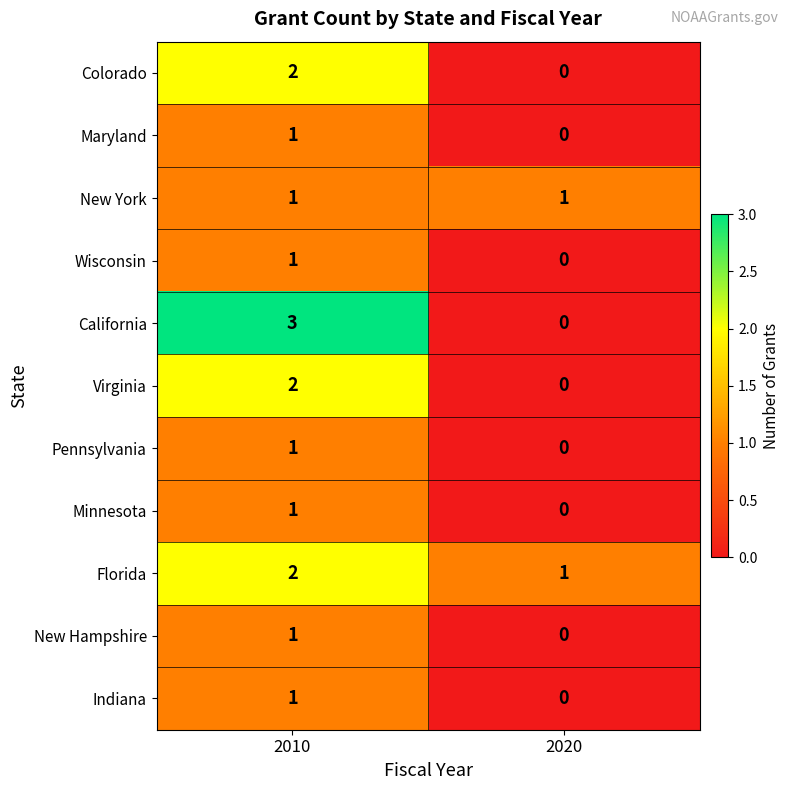

The value of Pennsylvania at 2010 is 2. True or false?

False